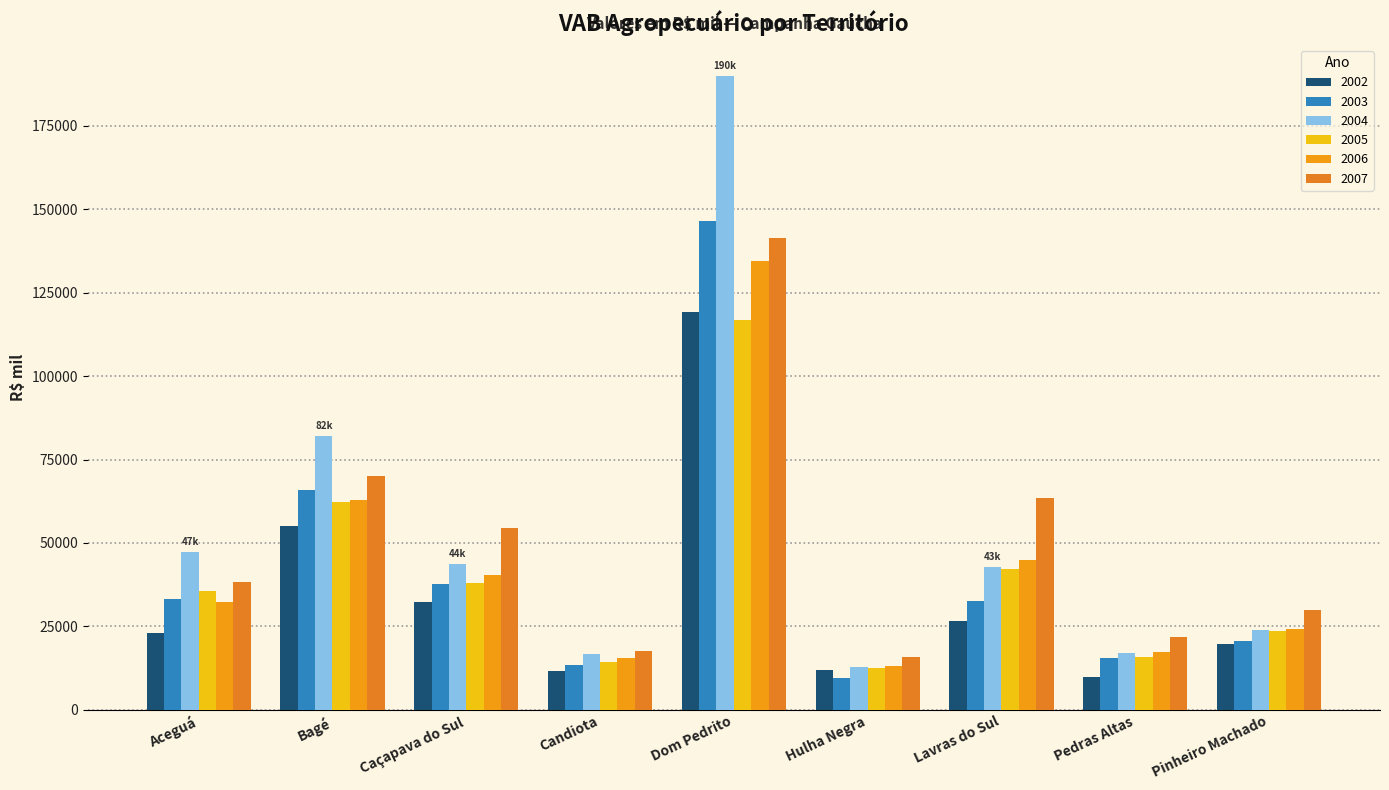

How many bars are there in each group?

6